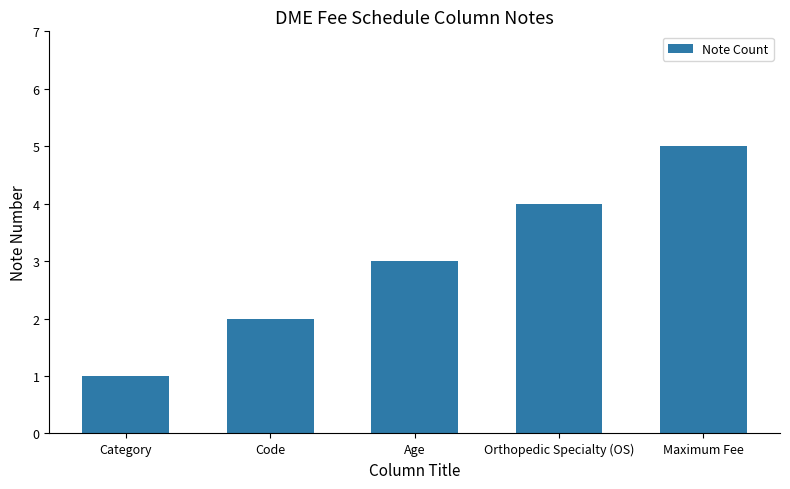

Read the value at Maximum Fee.

5